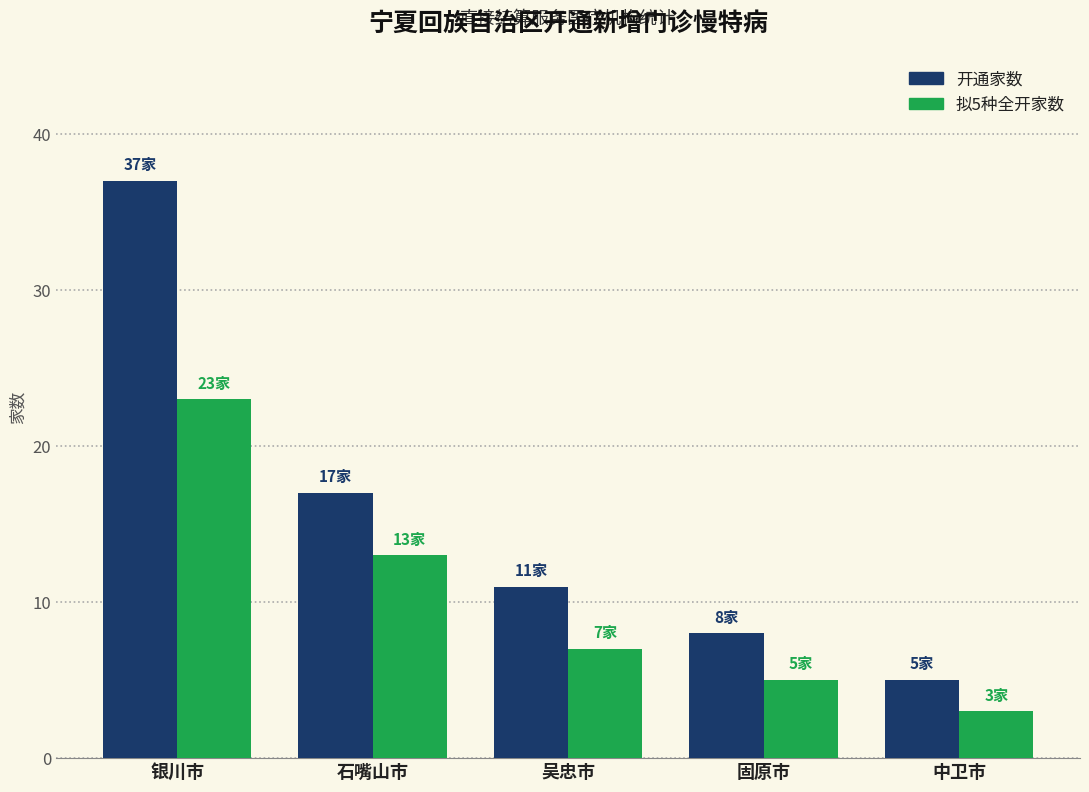

How many groups of bars are there?

5